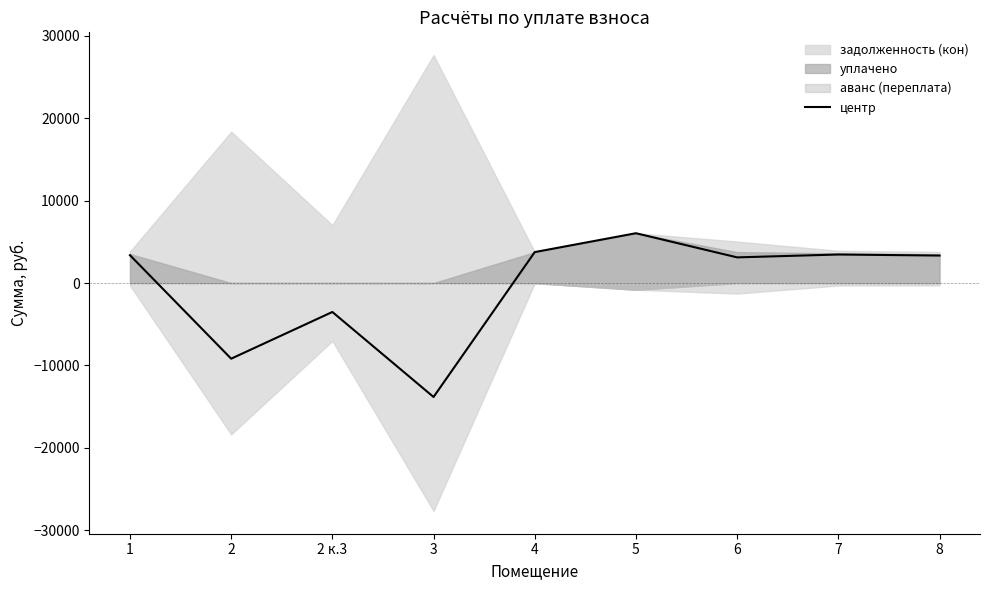

The value at 2 is -9185.4. True or false?

True